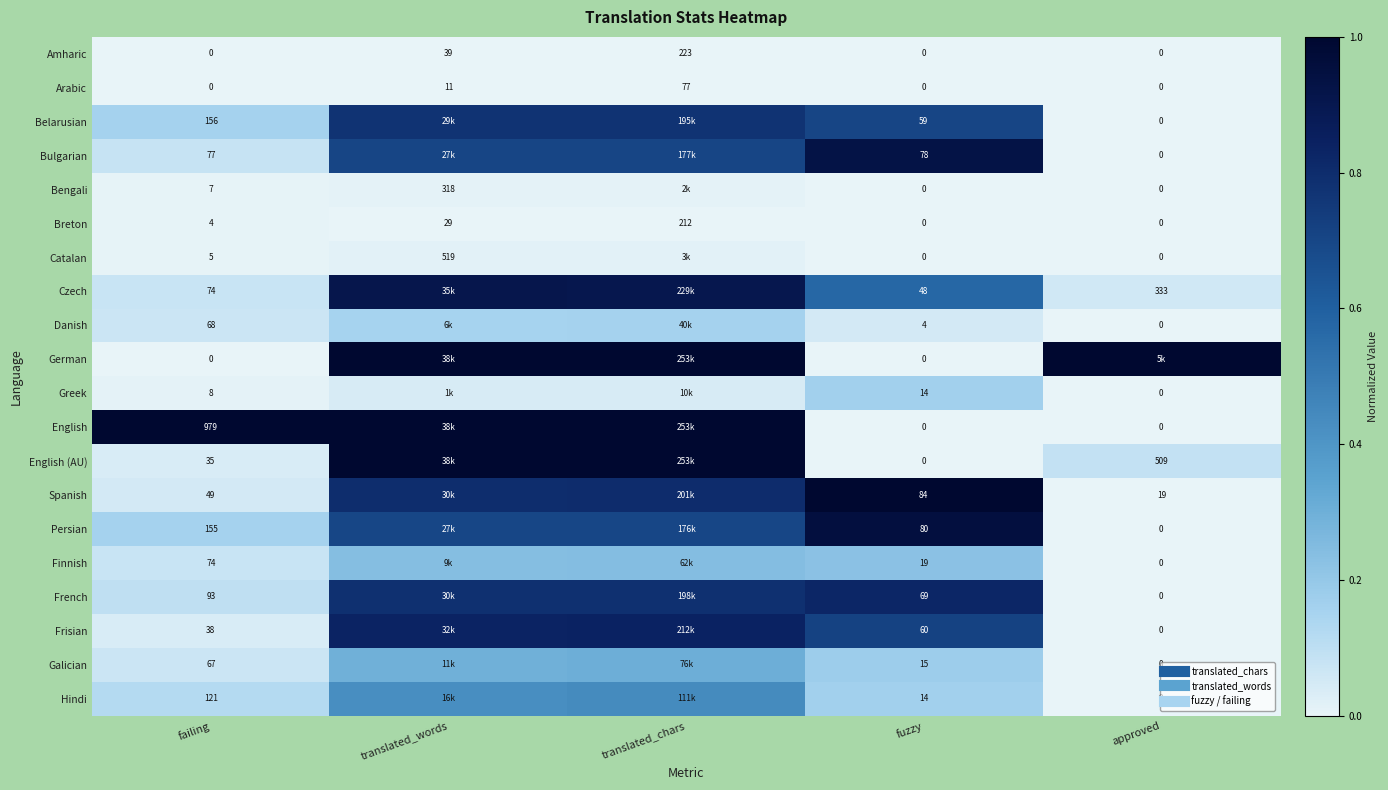

What is the total value across all series at translated_chars?

9.7